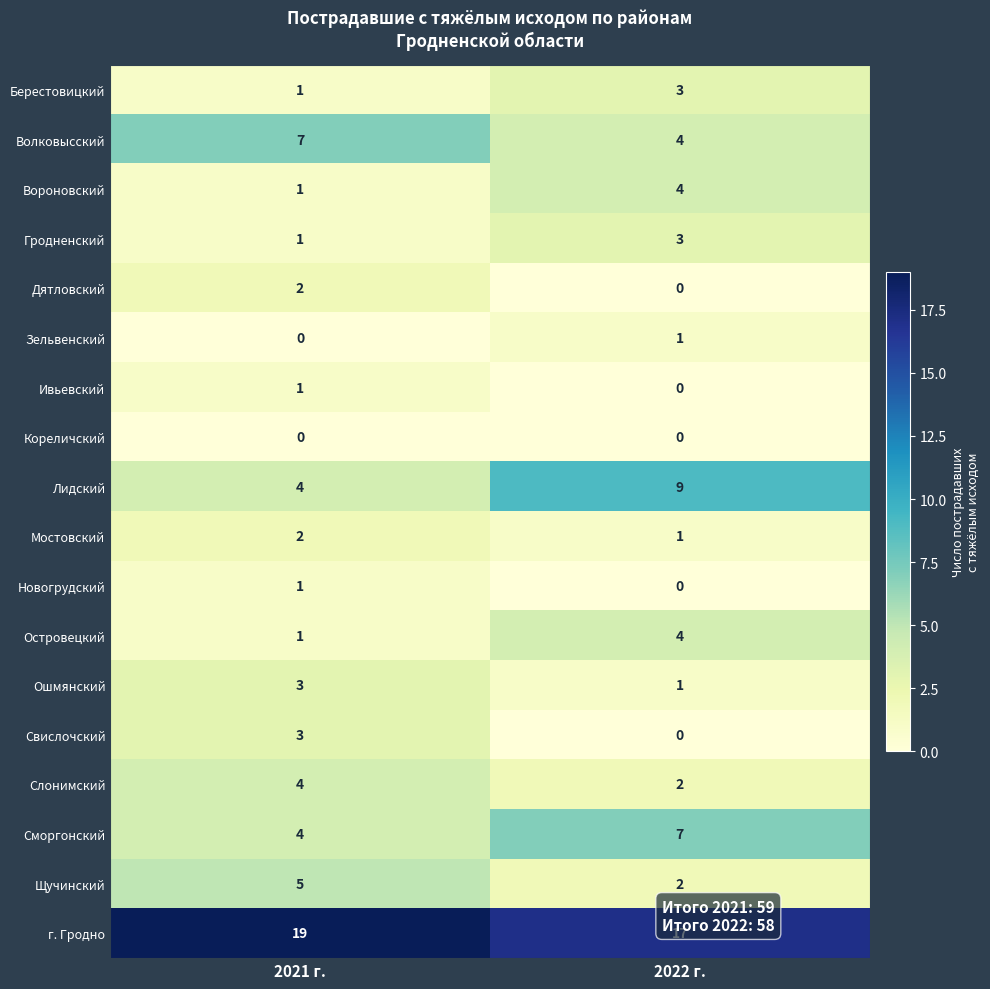

Which category has the highest value across all series?

2021 г.